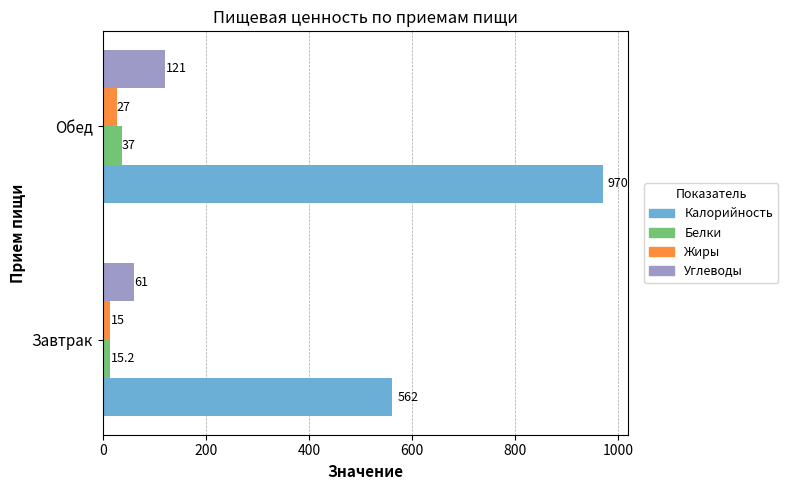

The value of Калорийность at Обед is 970.0. True or false?

True